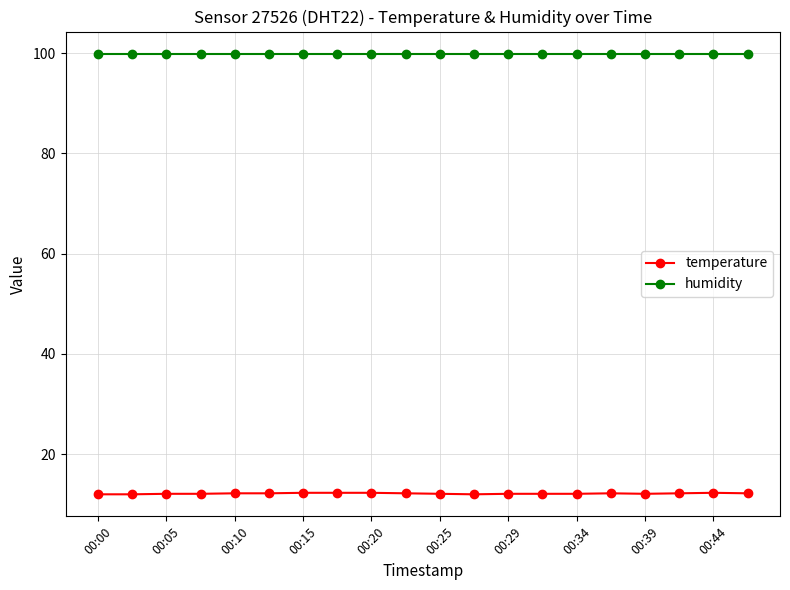

What is the maximum value for humidity?

99.9